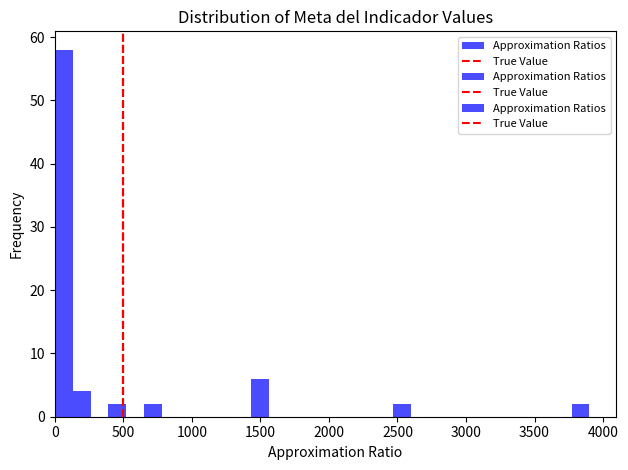

Around what value on the x-axis is the tallest bar? Give the approximate position of its centre, as read against the axis.

50